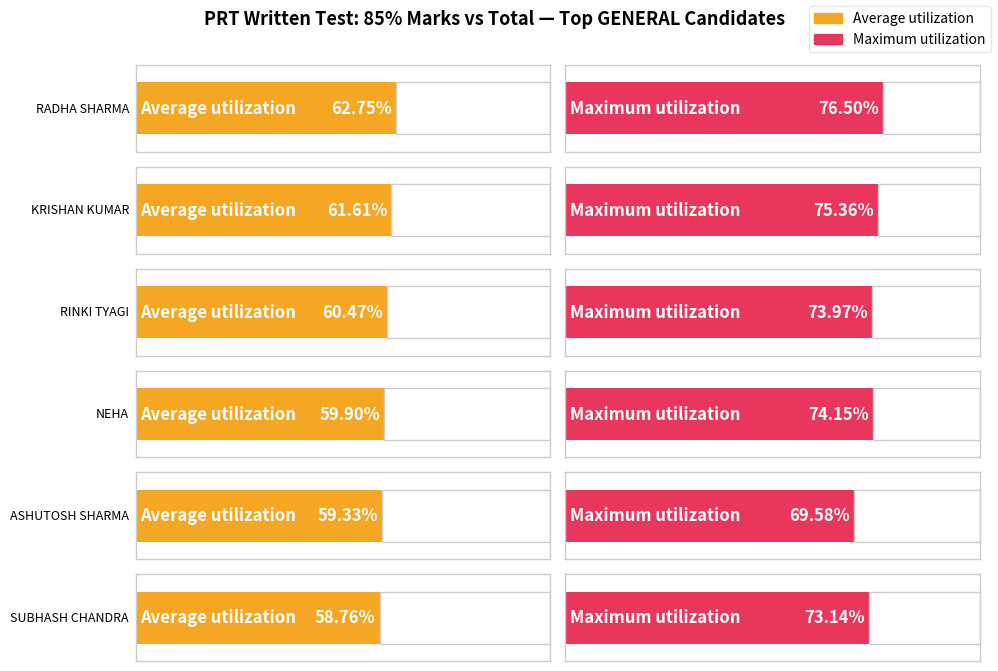

True or false: Average utilization has a value of 61.6 at KRISHAN KUMAR.

True